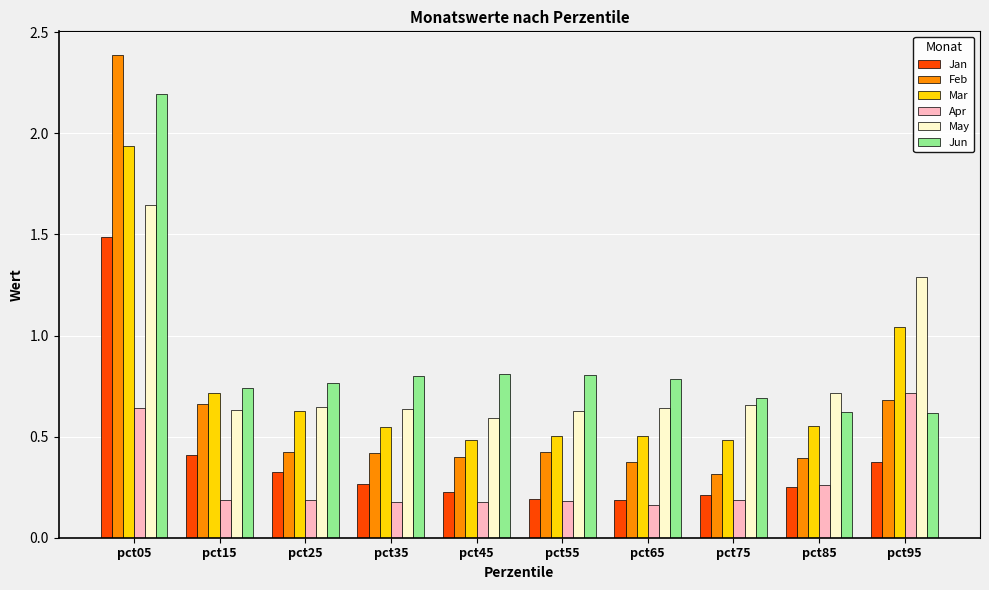

How many Jun values are between 0 and 1?

9